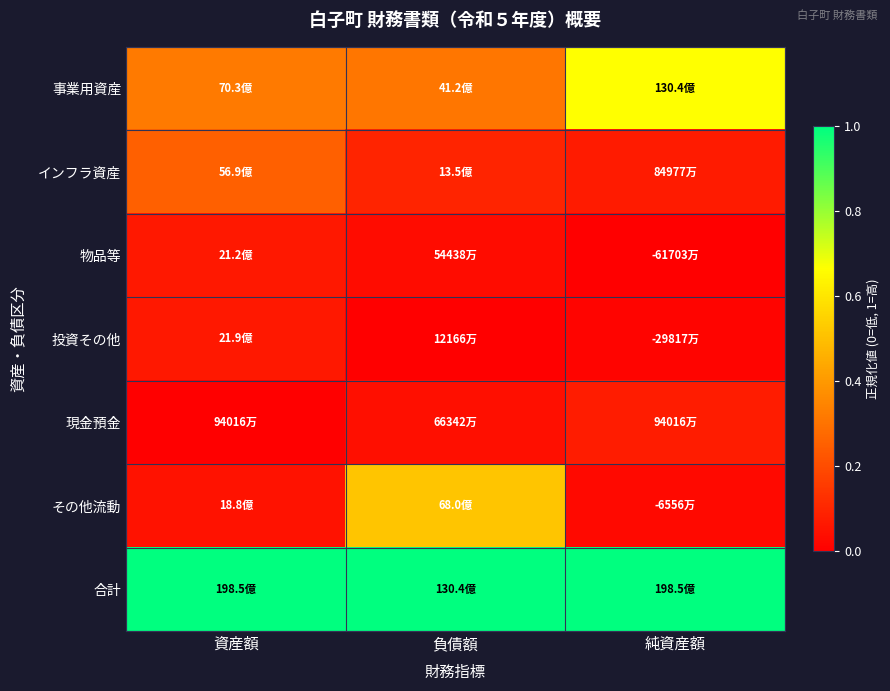

What is the spread (max minus min) of values at 資産額?

1.0